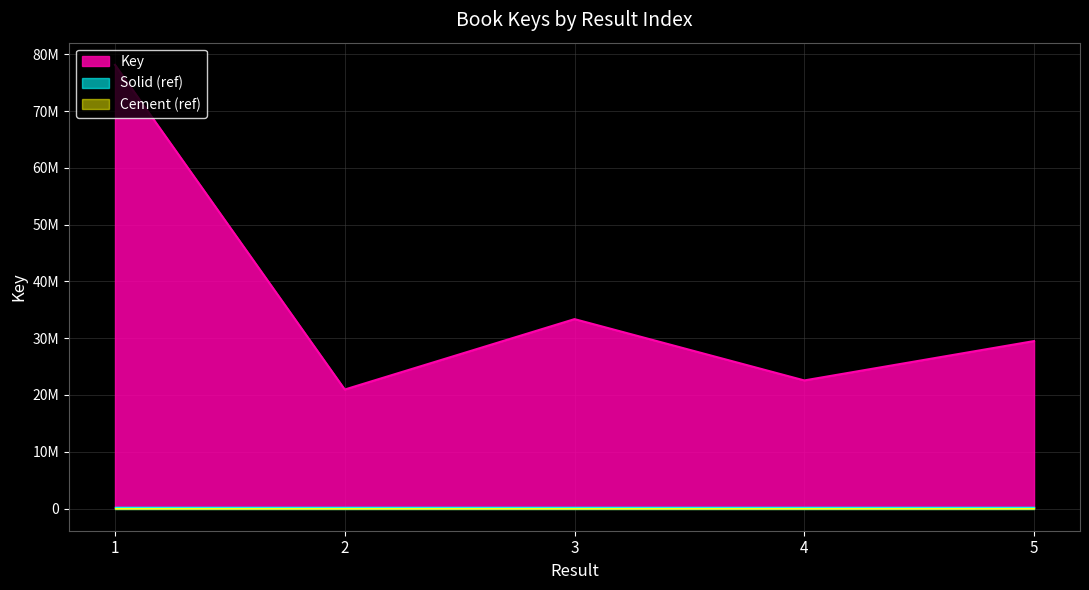

At which label is the value closest to 49551676?

3